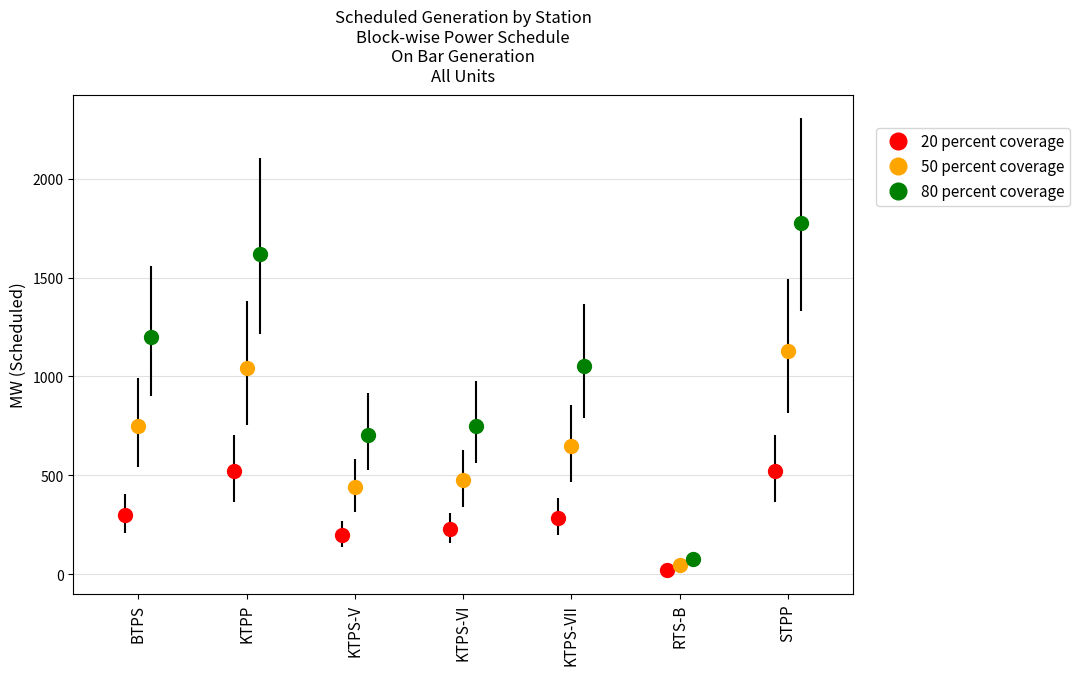

Is it true that On Bar equals 1045.0 at KTPP?

True